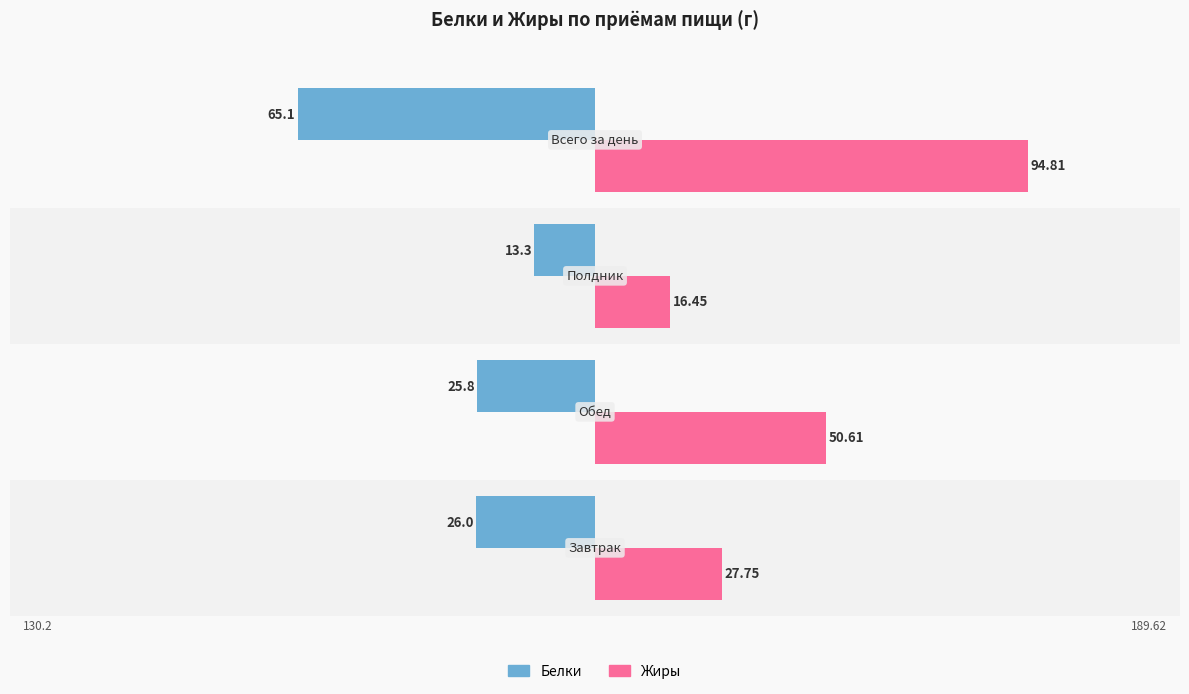

What are all the series names shown in the legend?

Белки, Жиры